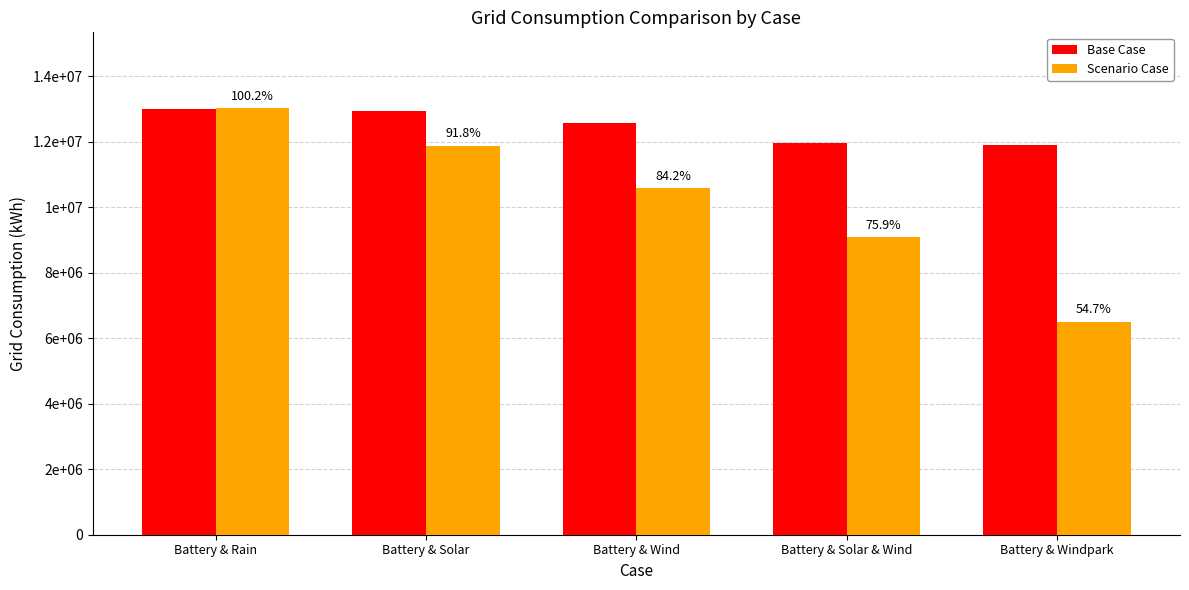

What is the difference between the second highest and second lowest values in the Base Case series?

971294.3